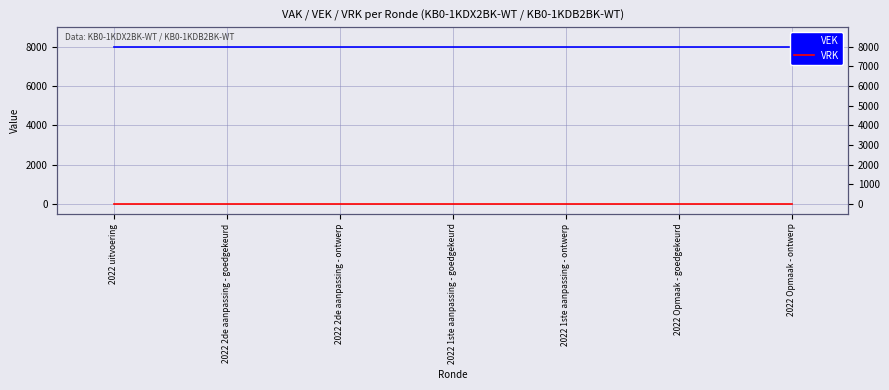

Which series has the widest spread of values?

VEK